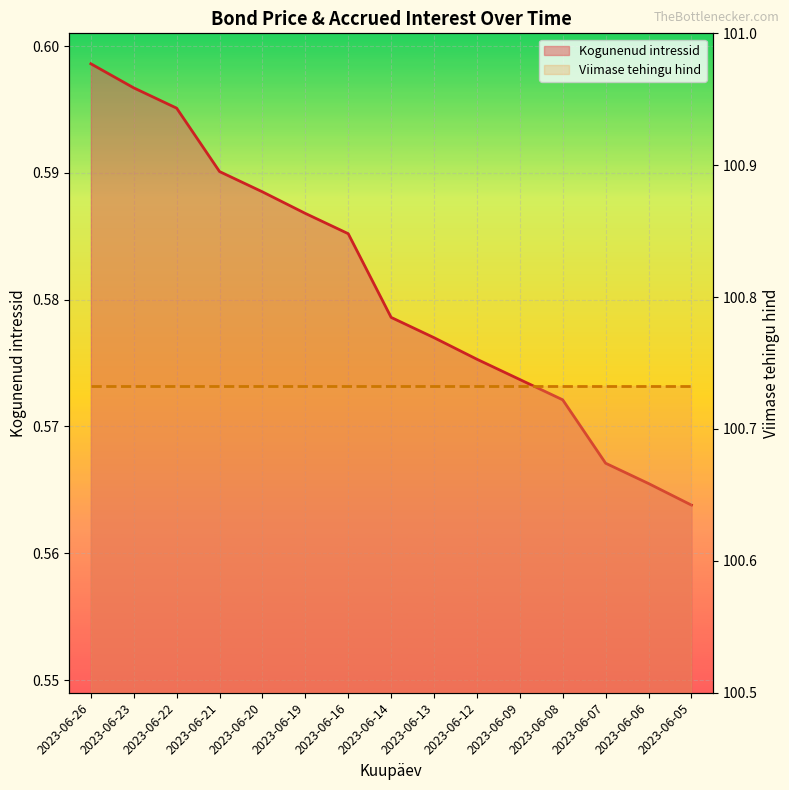

What are all the series names shown in the legend?

Kogunenud intressid, Viimase tehingu hind